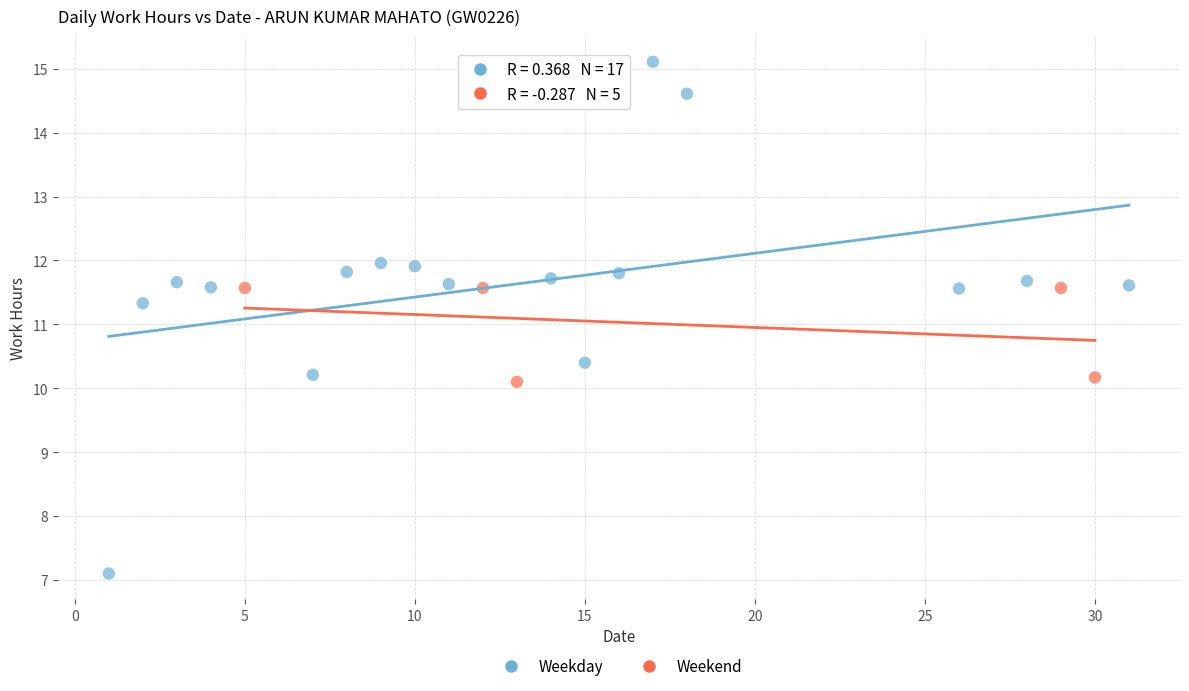

Which series has the widest spread of Y values?

Weekday